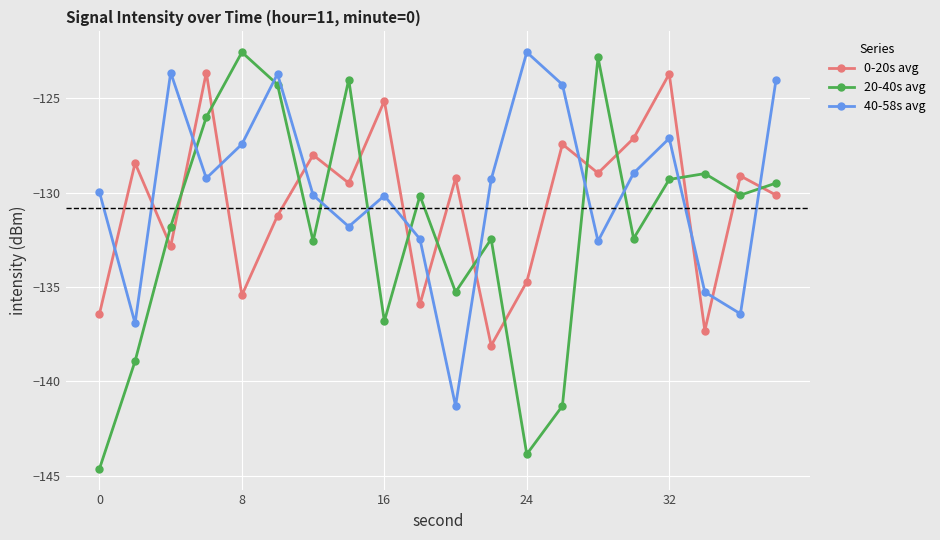

After their last crossing, which series has the higher values: 0-20s avg or 20-40s avg?

20-40s avg